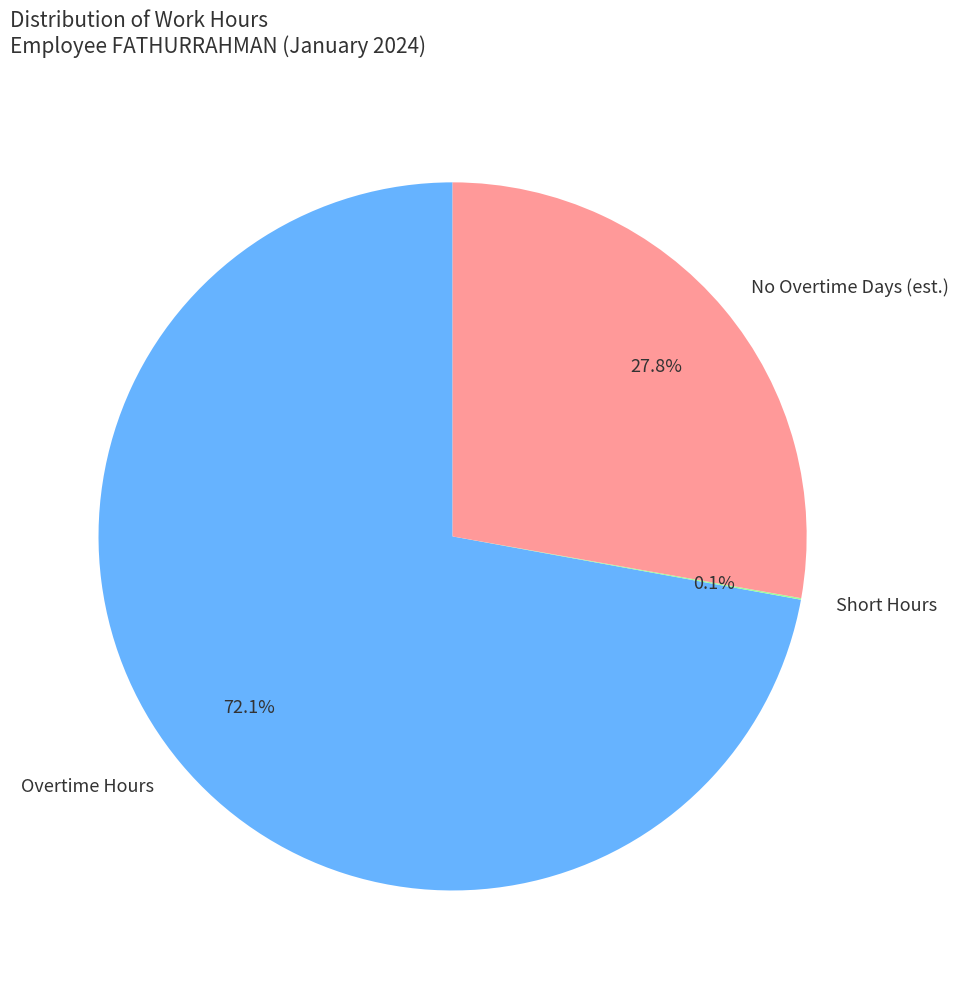

Between No Overtime Days (est.) and Overtime Hours, which is larger?

Overtime Hours